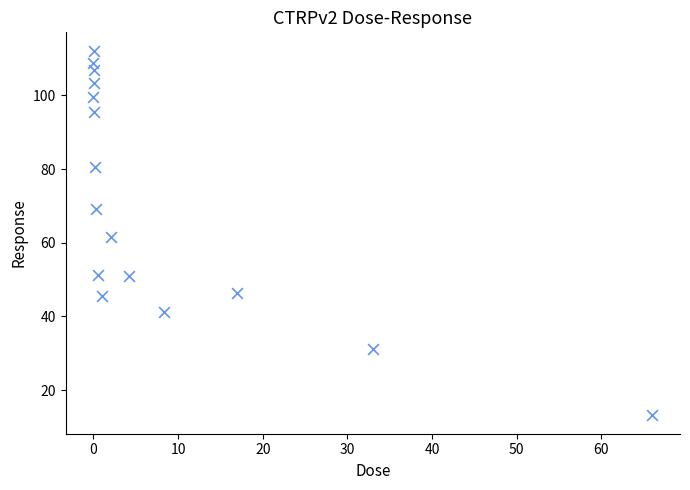

What is the range of Y values (max minus min)?

99.1